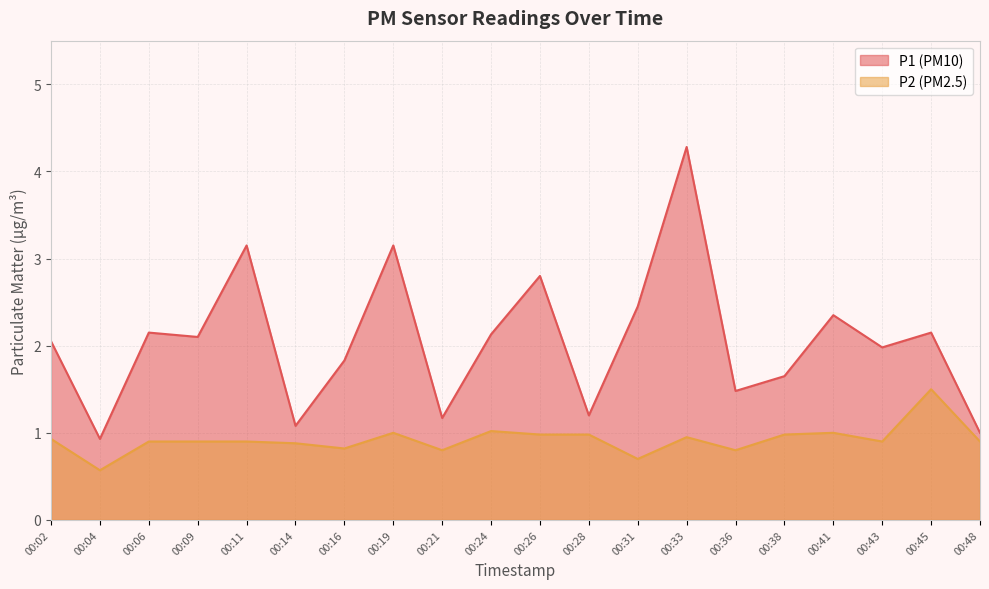

True or false: P1 has more than 0 points higher than both neighbors.

True